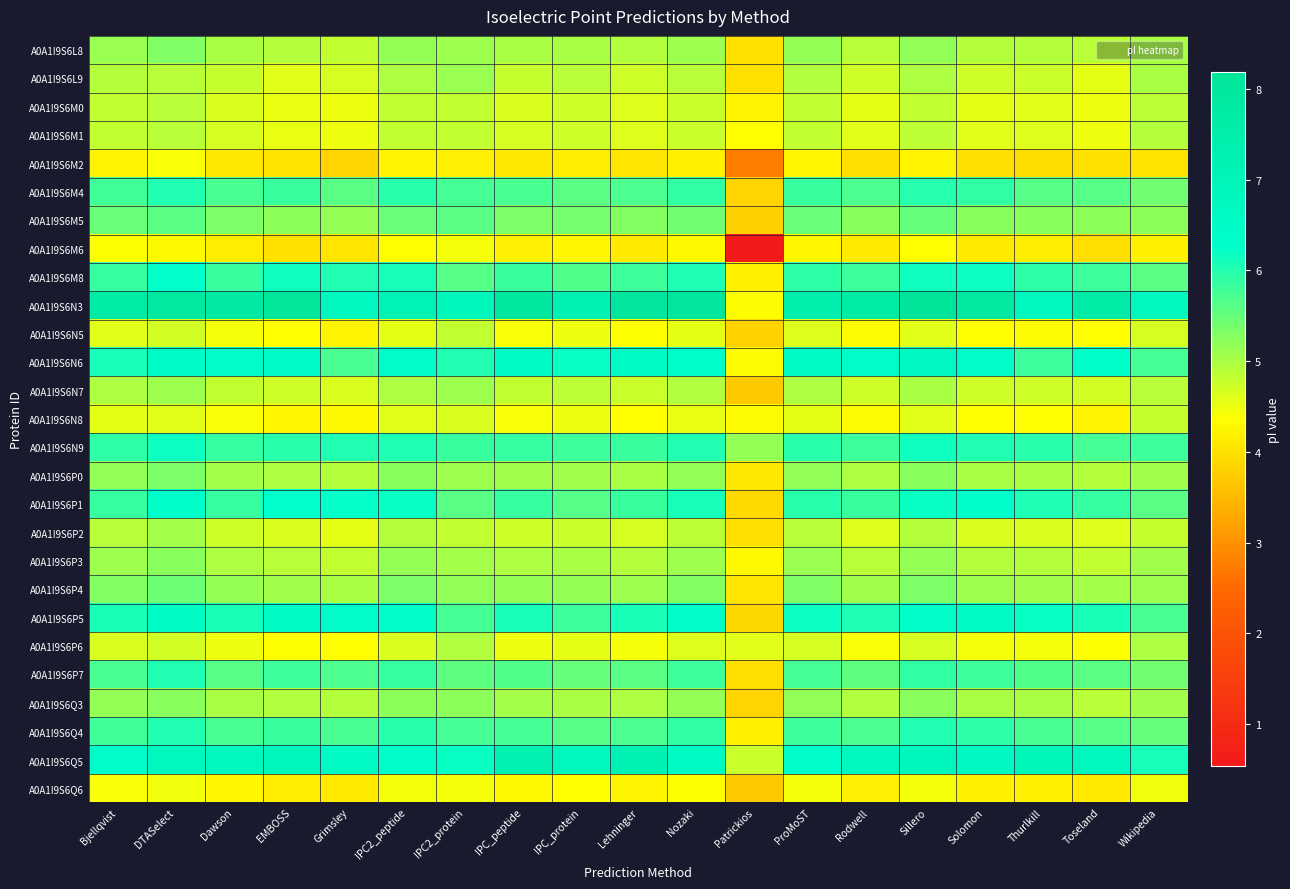

What is the spread (max minus min) of values at Lehninger?

3.9